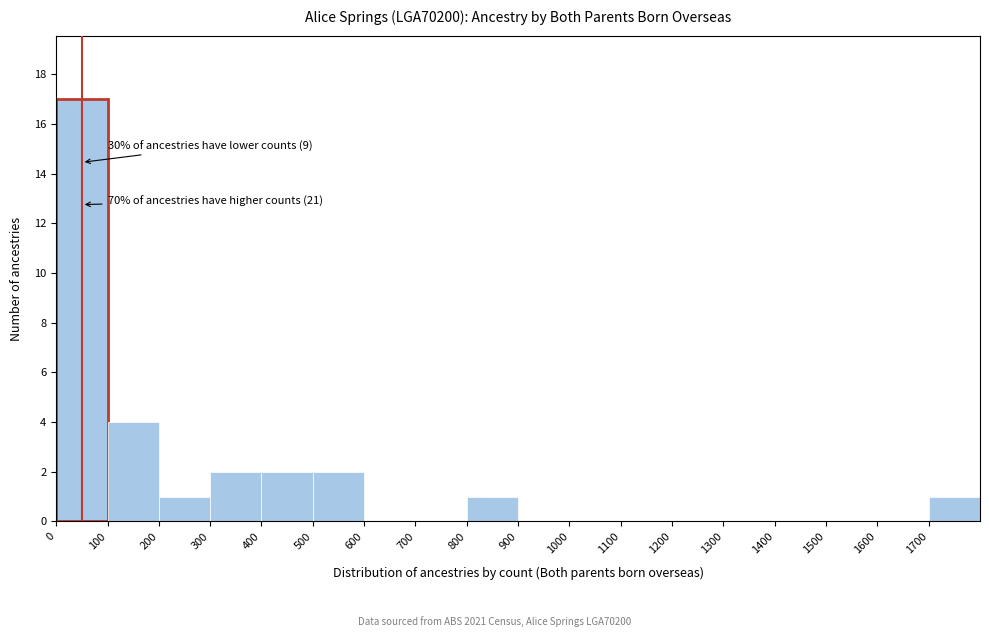

Which range on the x-axis has the tallest bar?

0 to 100